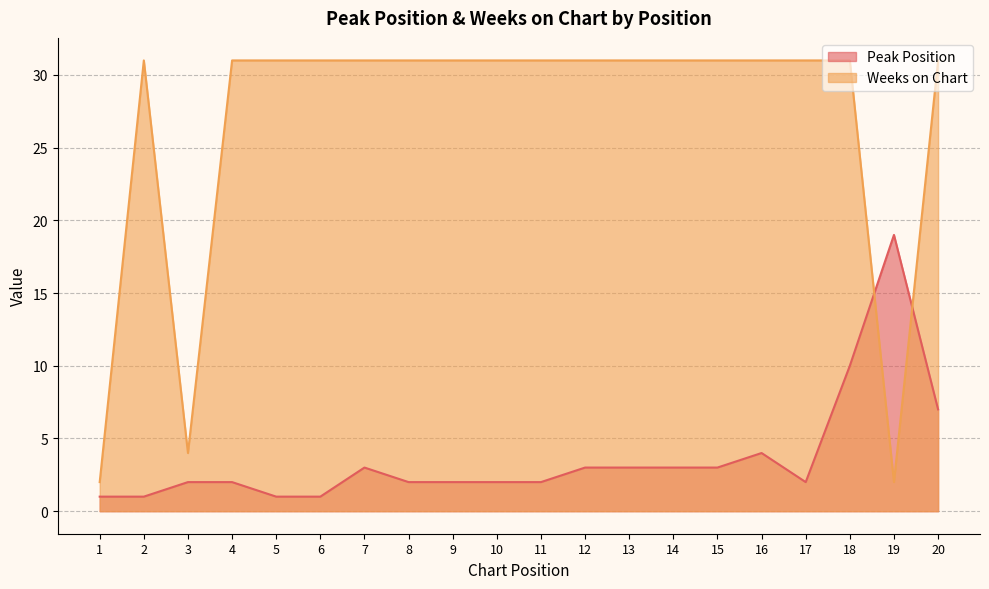

What is the sum of all Weeks on Chart values?

535